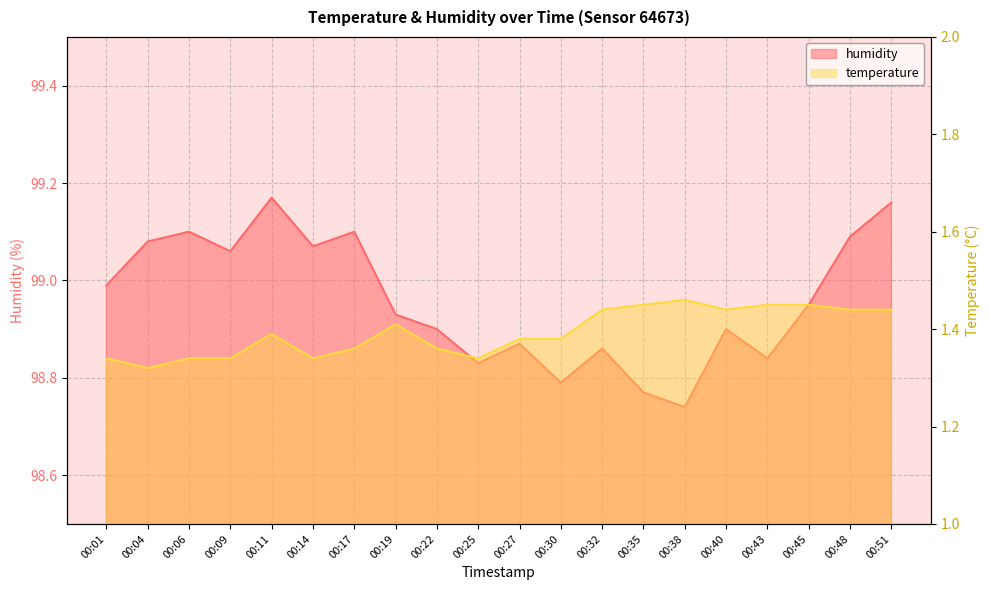

How many categories are shown in the chart?

20